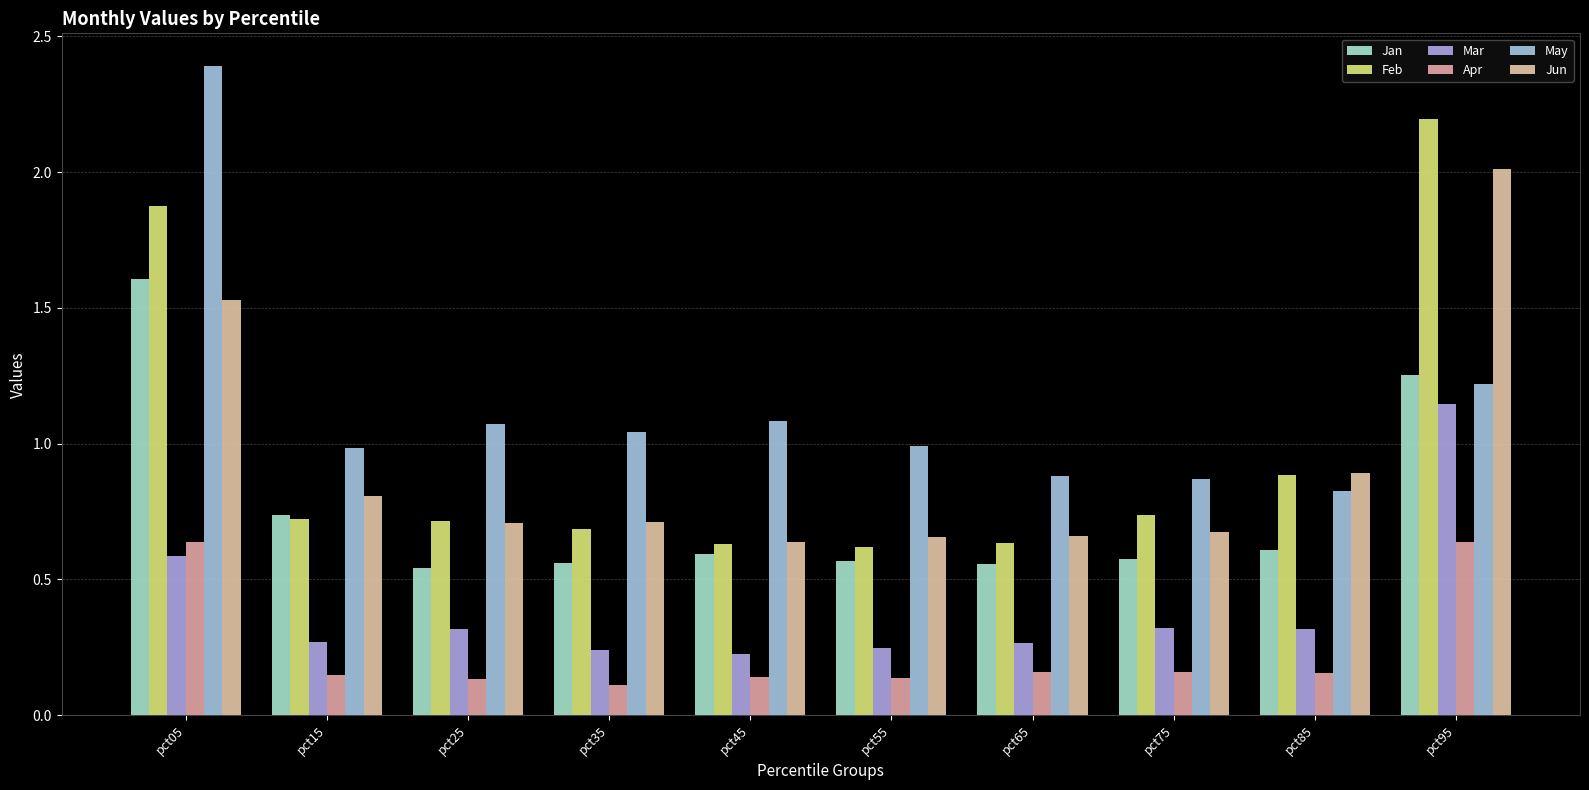

What is the average value of the May series?

1.1